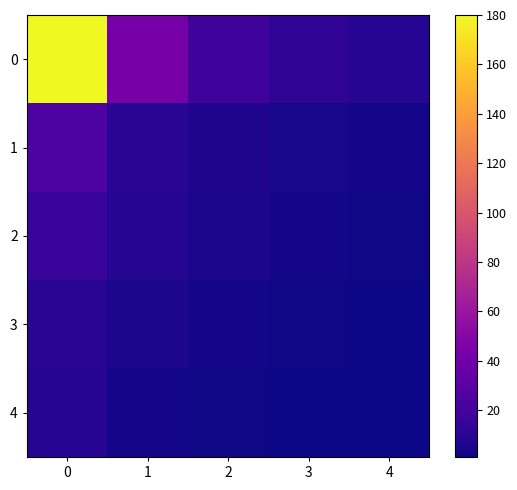

What is the spread (max minus min) of values at 0?

172